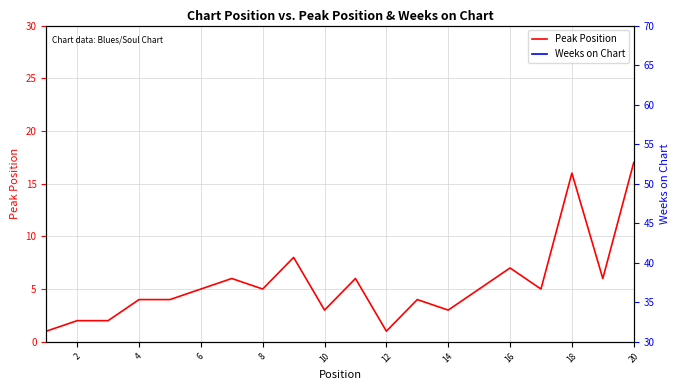

Rank the series by their average value, from highest to lowest.

Weeks on Chart, Peak Position